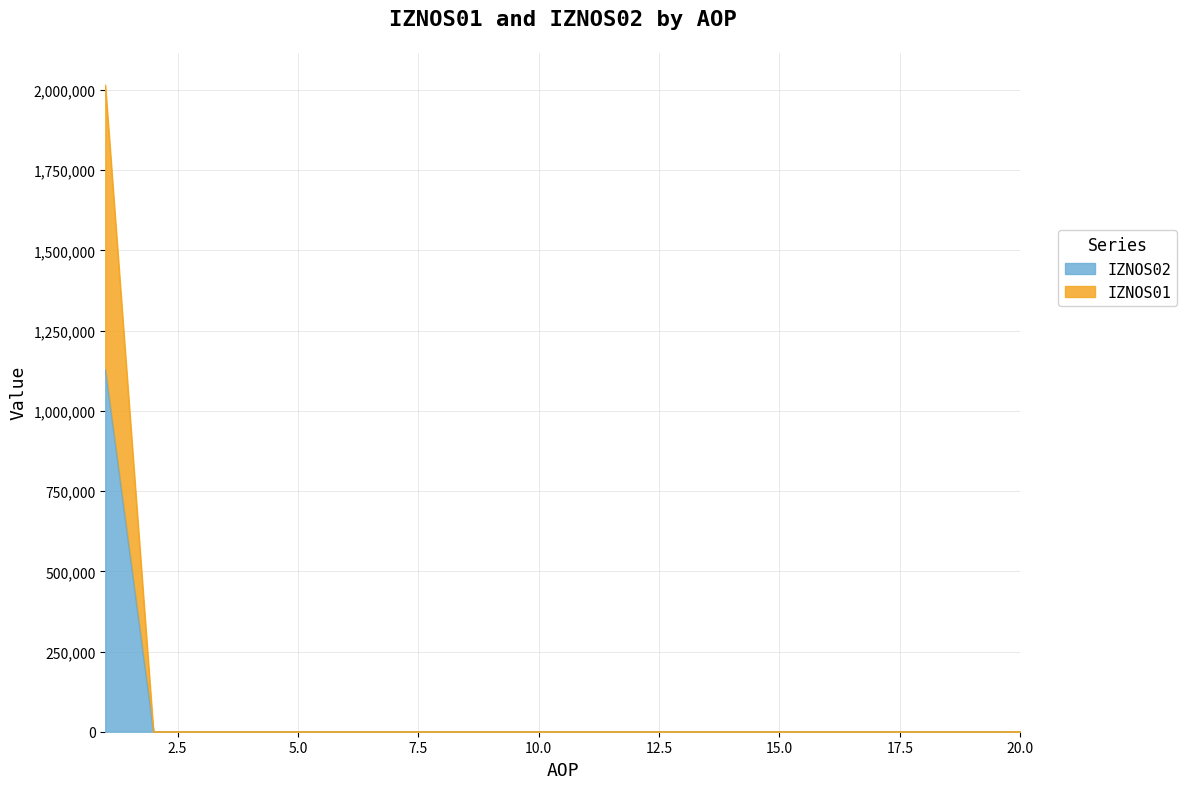

Which series has the largest range (max minus min)?

IZNOS02